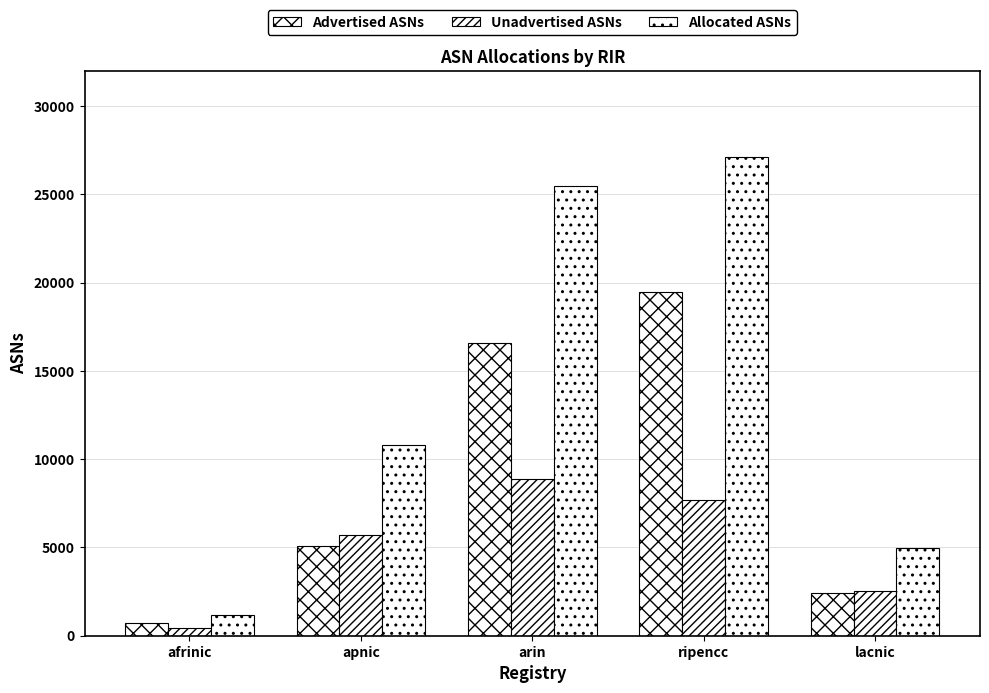

Does the chart contain any negative values?

No